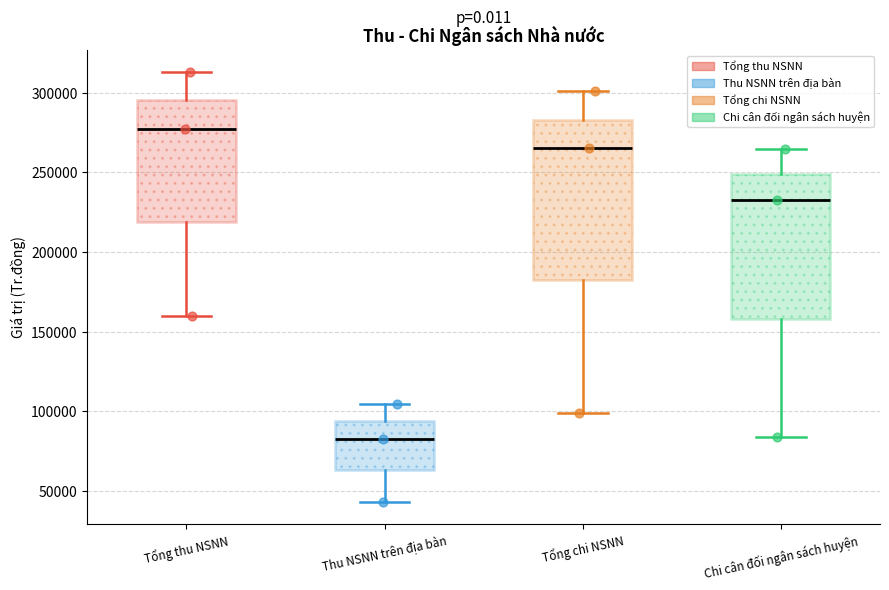

Where does the median line of the box for Chi cân đối ngân sách huyện sit on the y-axis? The values are not printed on the chart, so give them approximately, as read against the axis.

235000